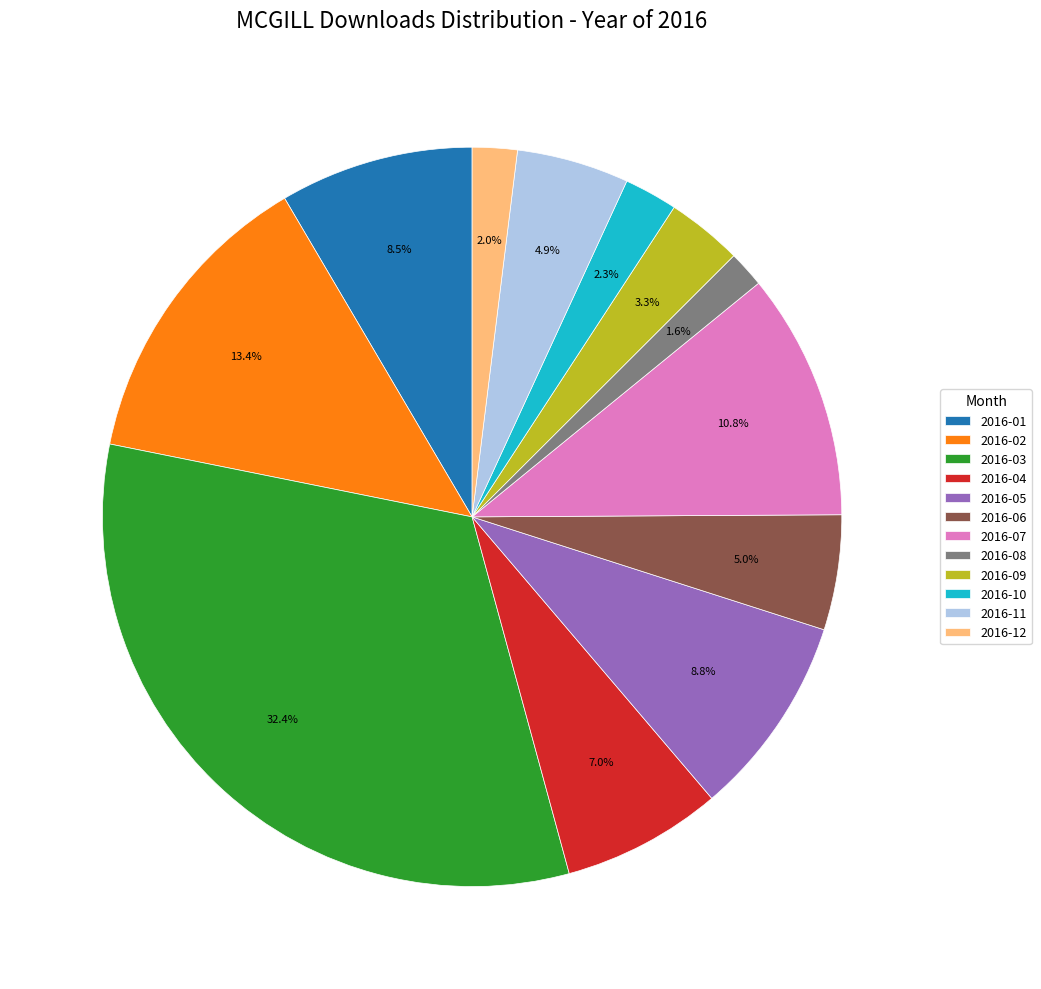

Does 2016-05 represent more than half of the total?

No